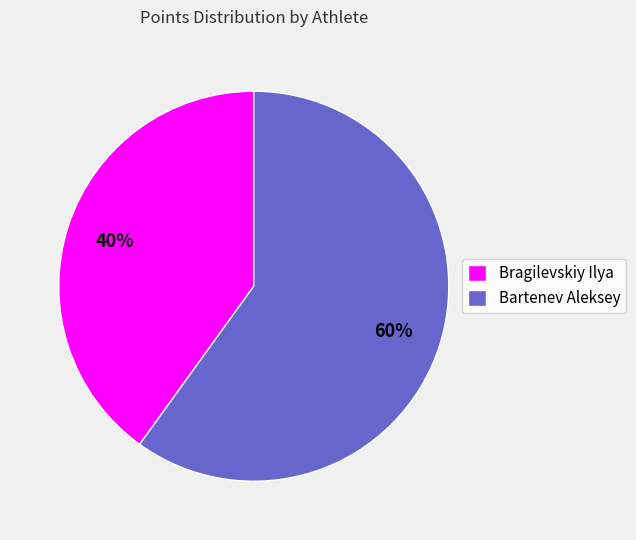

Which category accounts for the majority?

Bartenev Aleksey